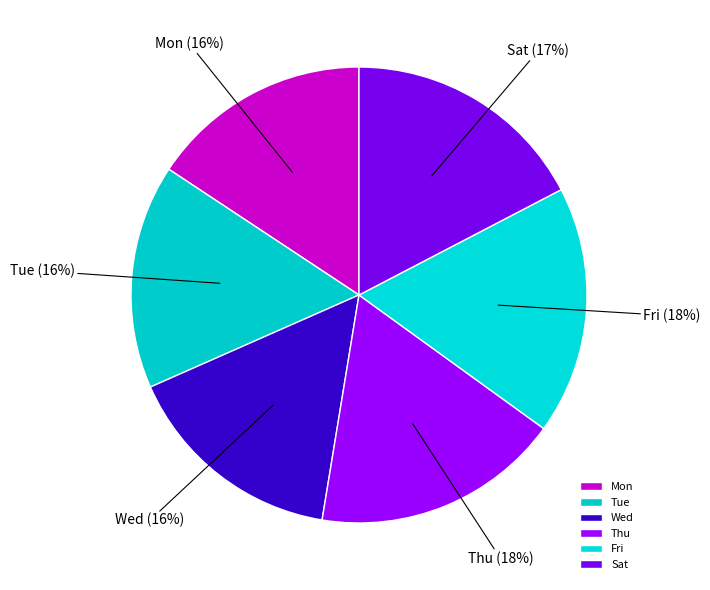

To the nearest percent, what is the combined percentage of Tue and Mon?

32%